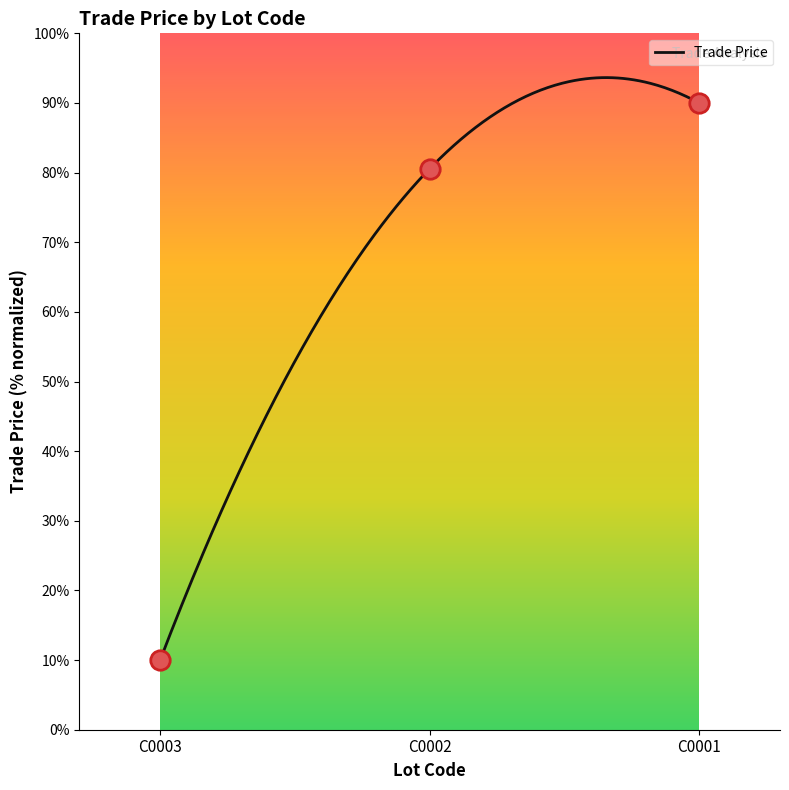

What is the change in value from C0003 to C0002?

+70.6